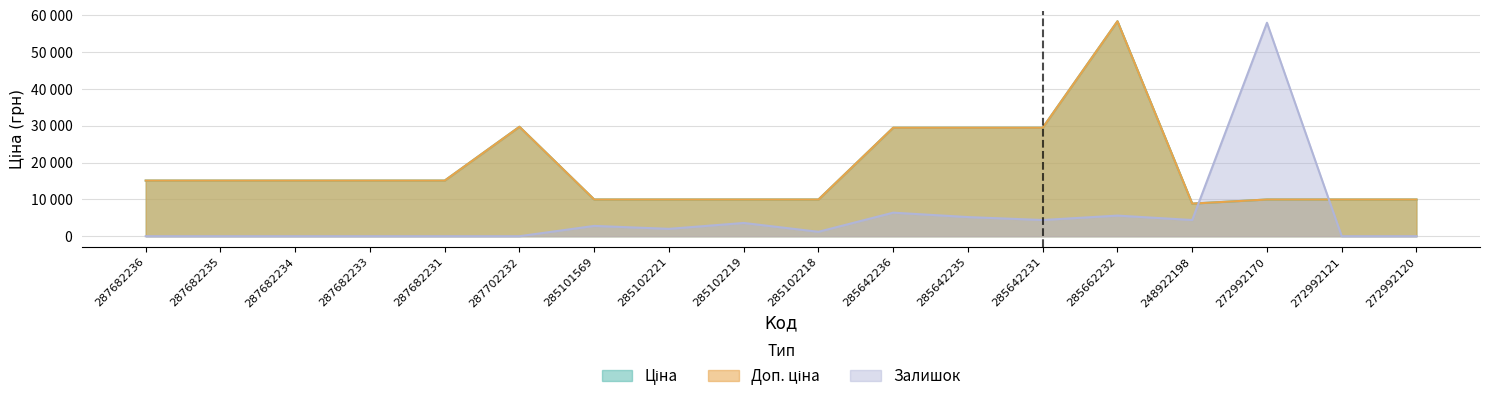

True or false: Залишок has a value of 2801.3 at 285101569.

True